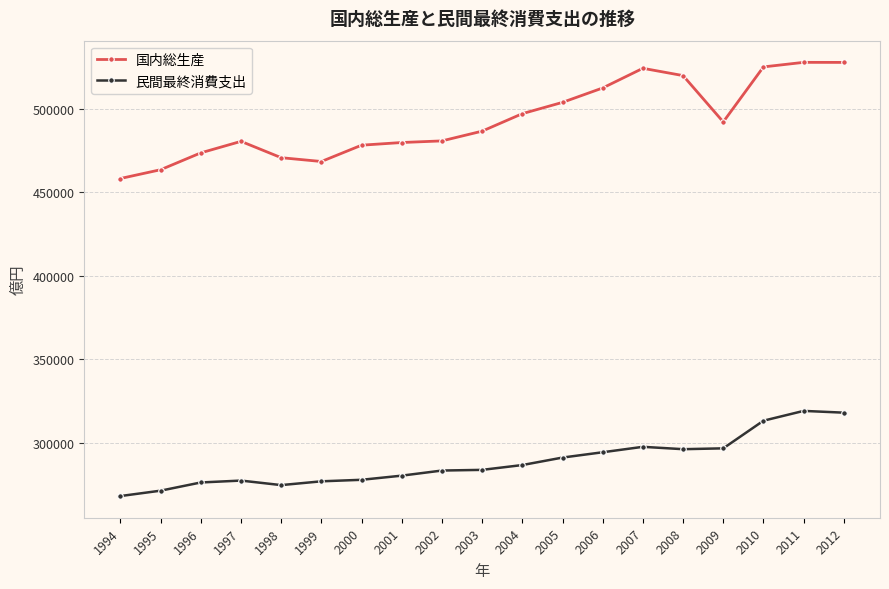

How many lines are shown in the chart?

2